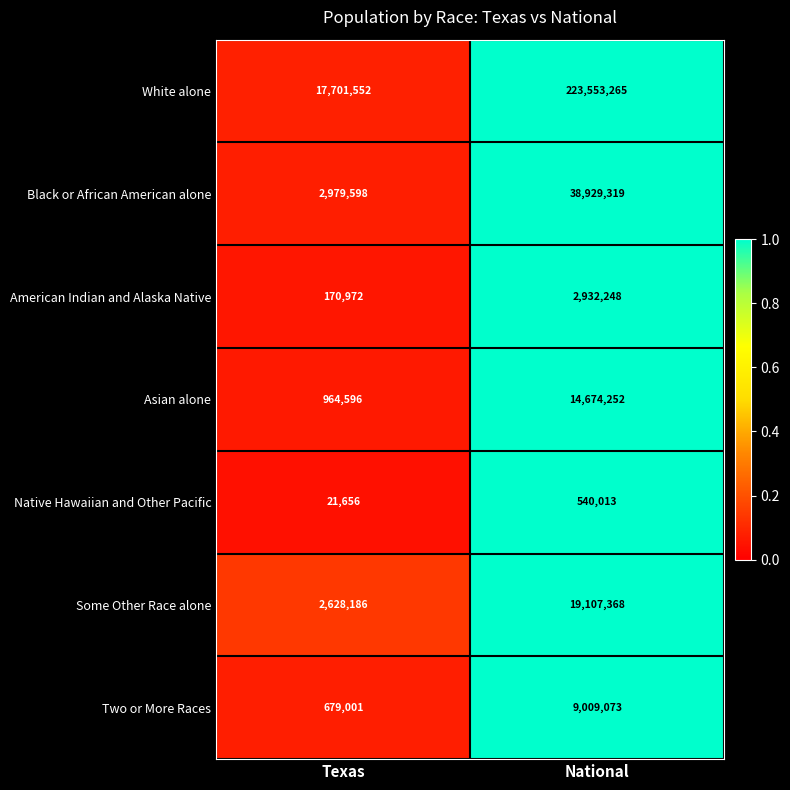

List the series in order of their peak value, highest first.

White alone, Black or African American alone, Some Other Race alone, Asian alone, Two or More Races, American Indian and Alaska Native, Native Hawaiian and Other Pacific